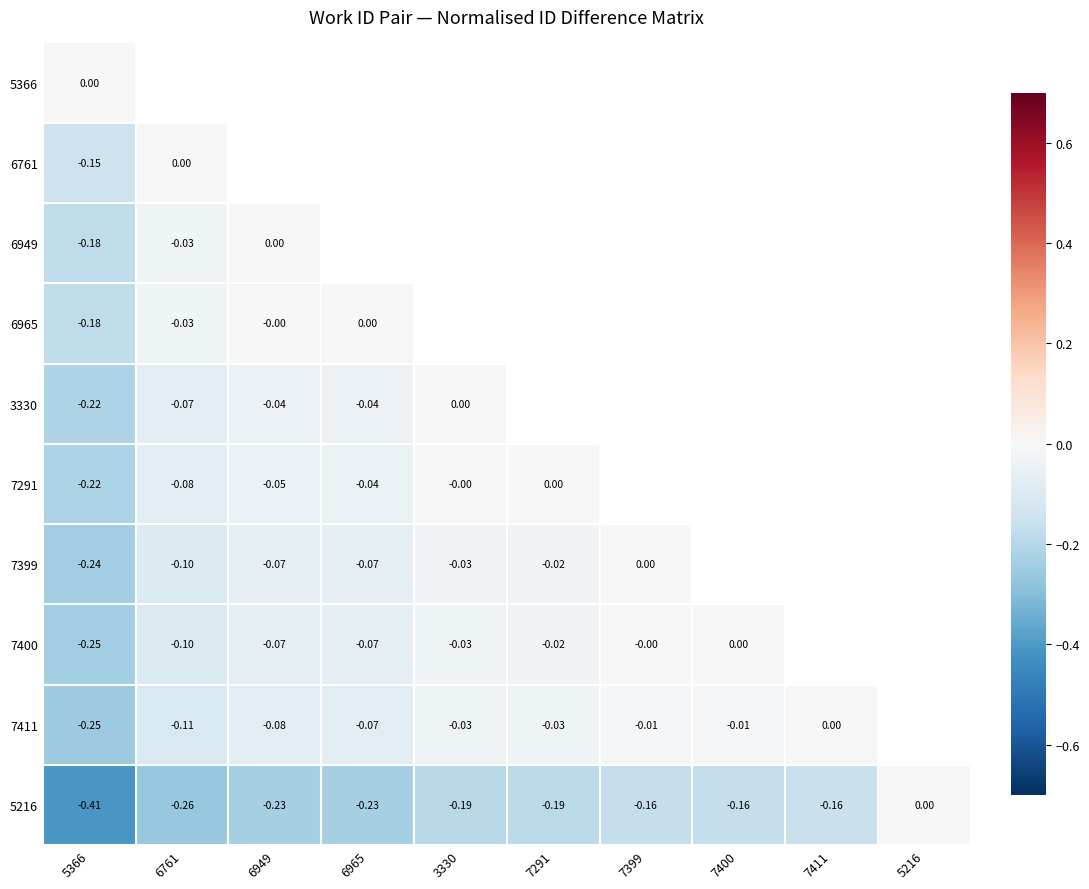

List the series in order of their overall mean, highest first.

5366, 6761, 6949, 6965, 3330, 7291, 7399, 7400, 7411, 5216